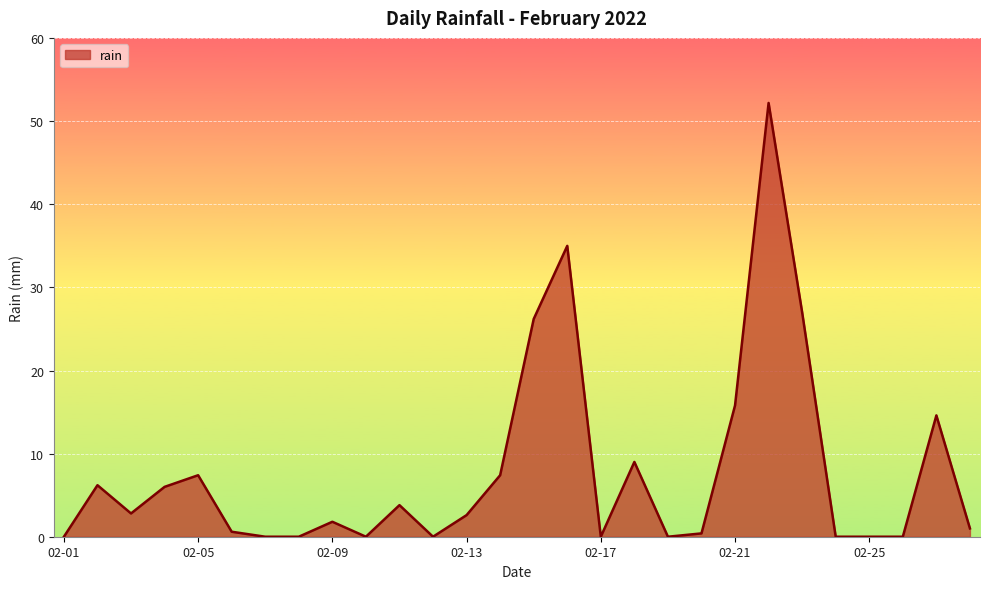

What is the greatest value displayed?

52.2